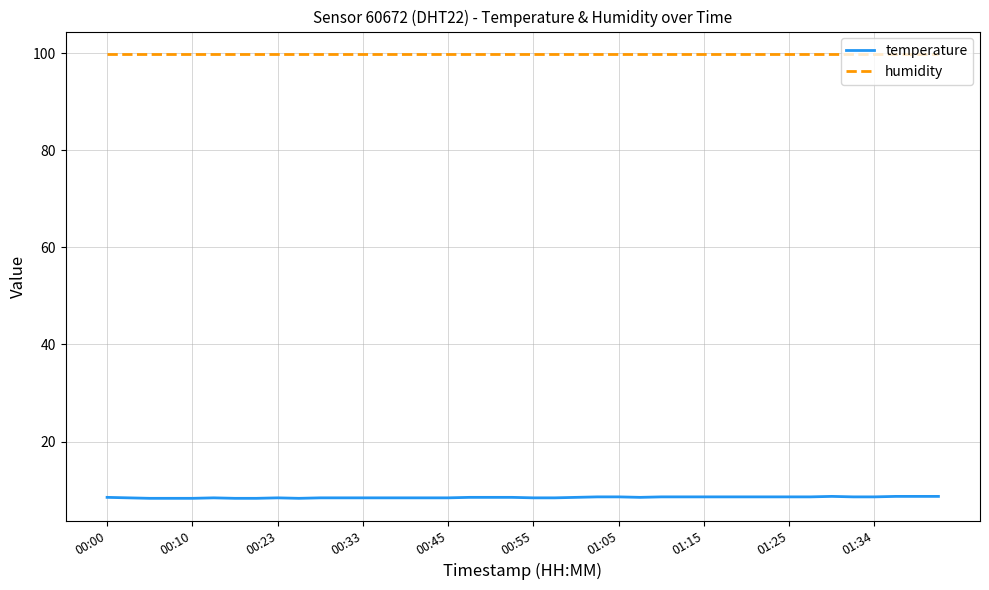

True or false: humidity and temperature cross at least once.

False